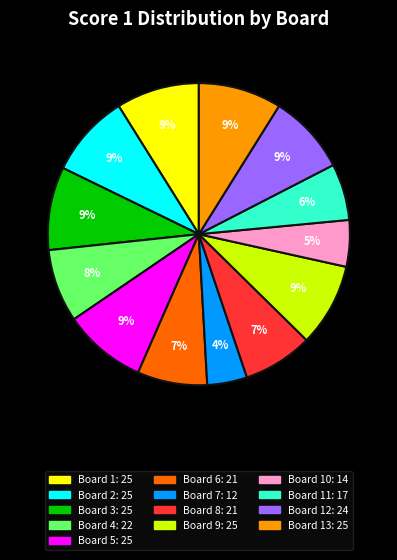

To the nearest percent, what is the difference between the largest and smallest slice percentages?

5%